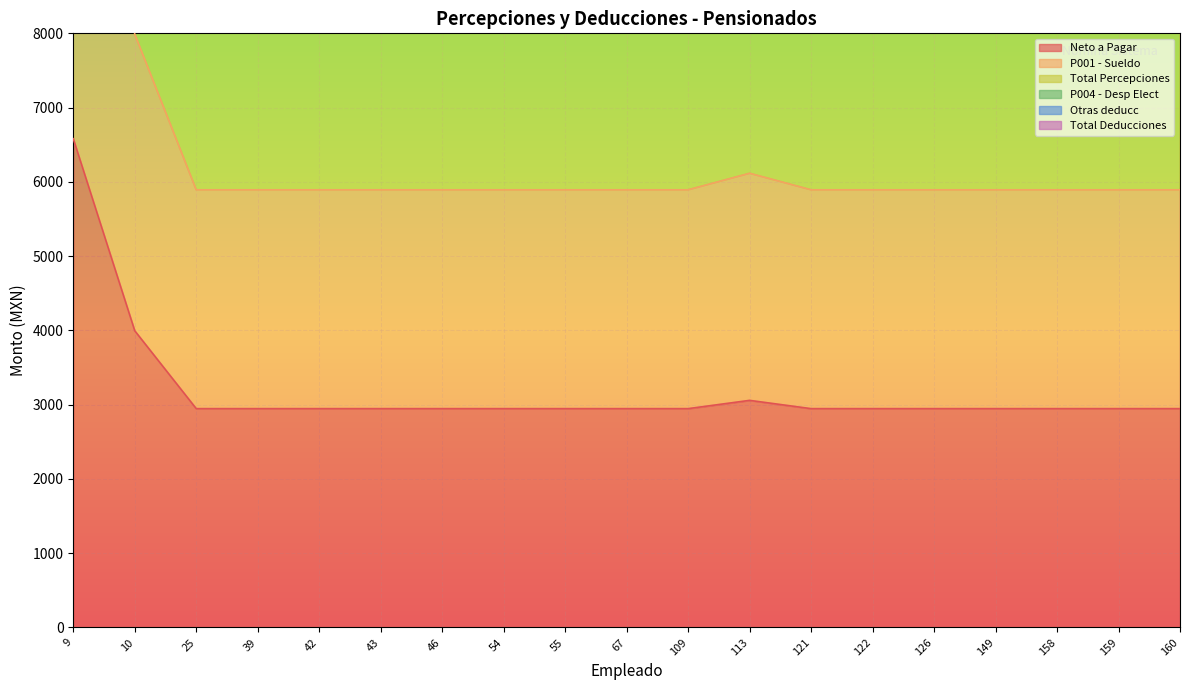

True or false: Neto a Pagar has a value of 2215.4 at 10.

False